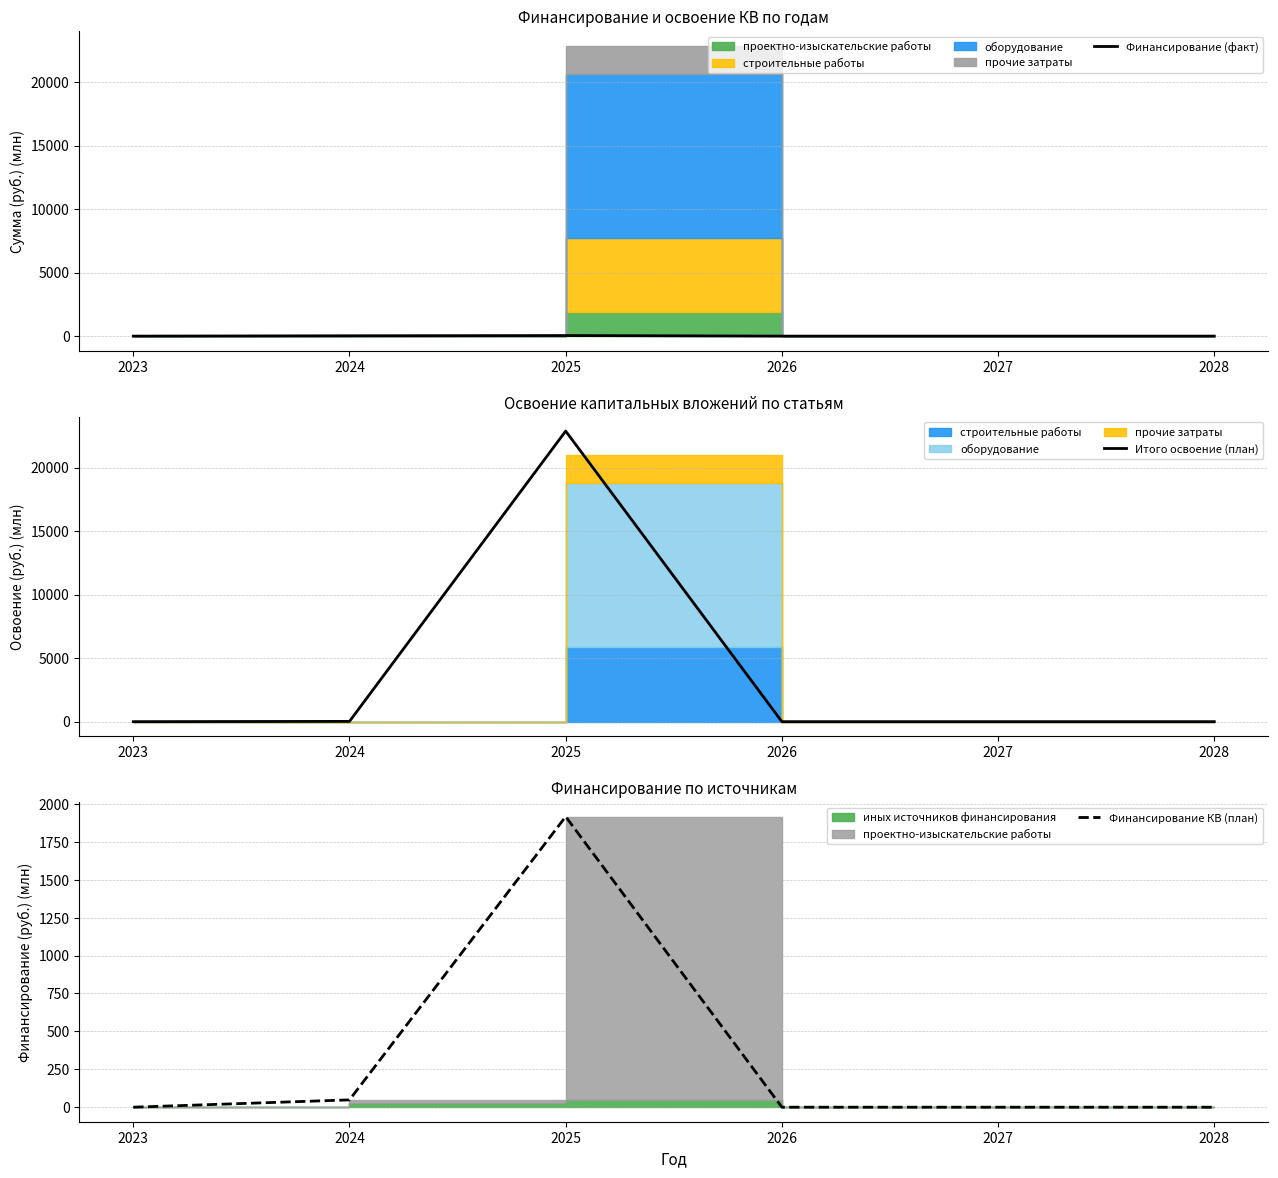

The Финансирование (факт) series shows 14.3 at 2025. True or false?

False